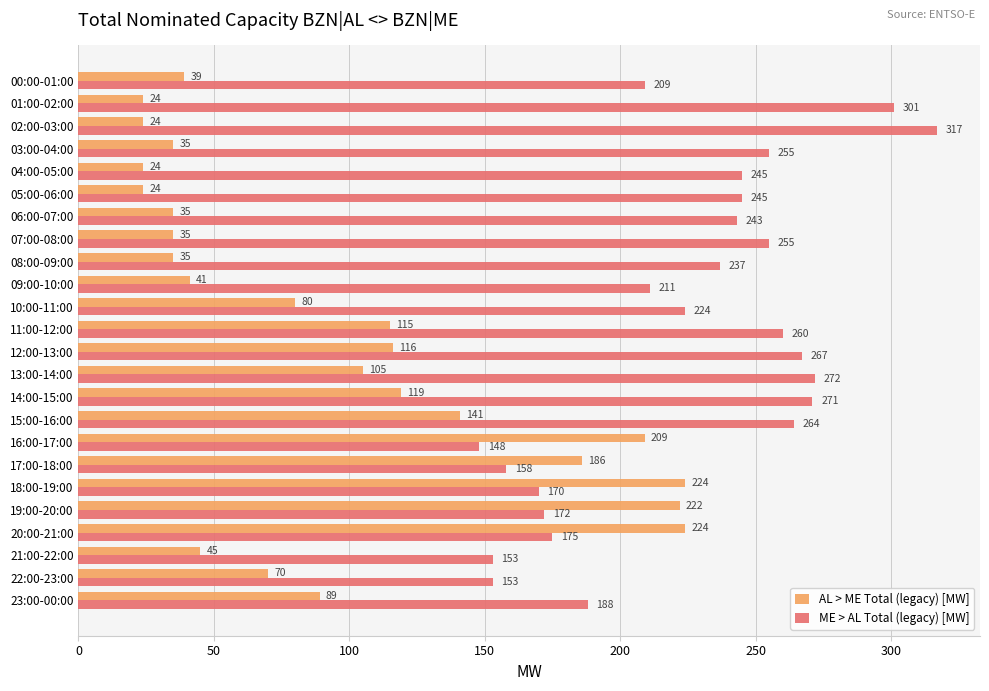

How many data points in ME > AL Total (legacy) [MW] are less than 243?

12